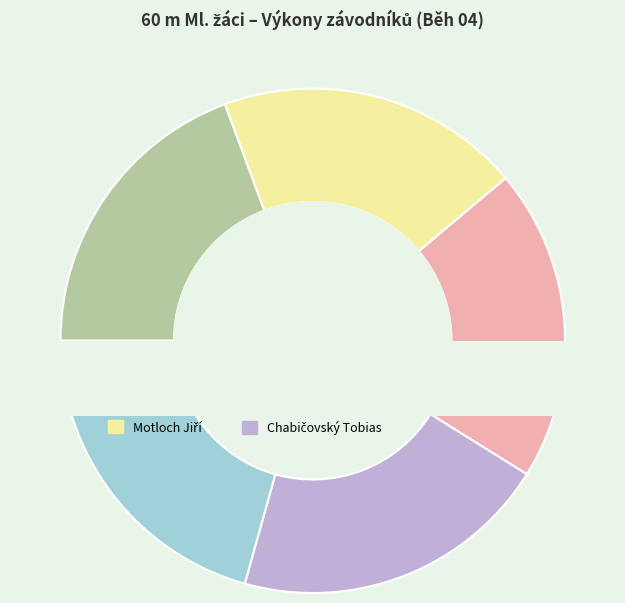

How many segments does this pie chart have?

5